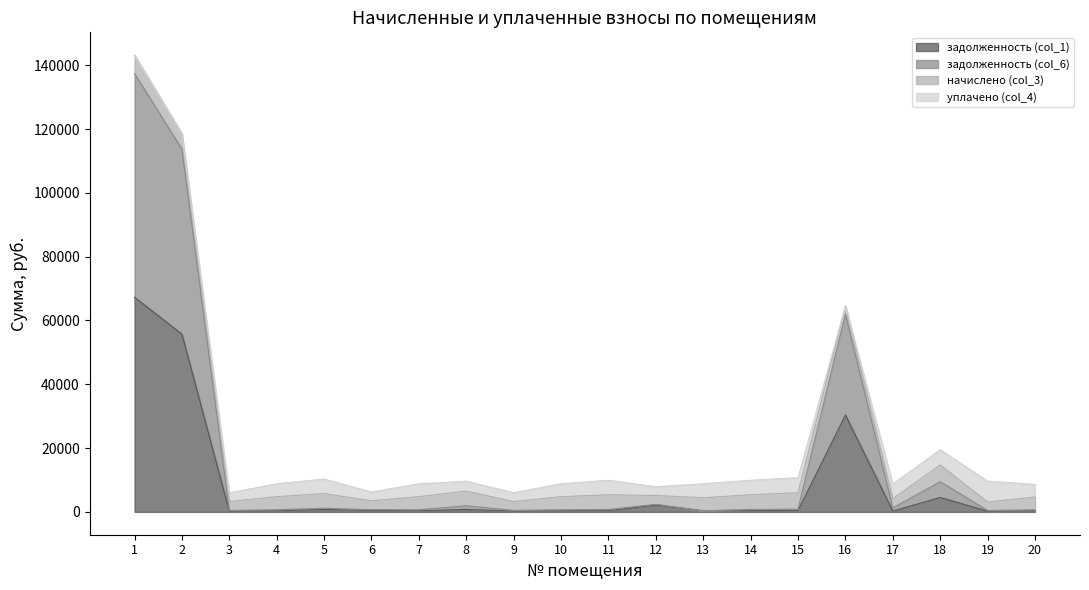

What is the total value across all series at 11?

9917.6